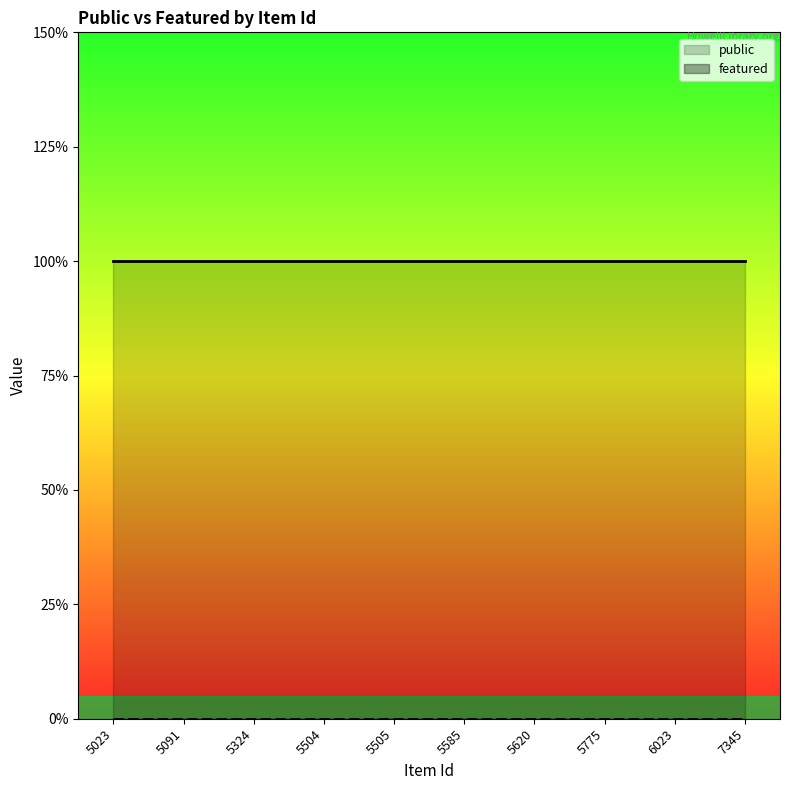

Is it true that featured equals 0 at 6023?

True